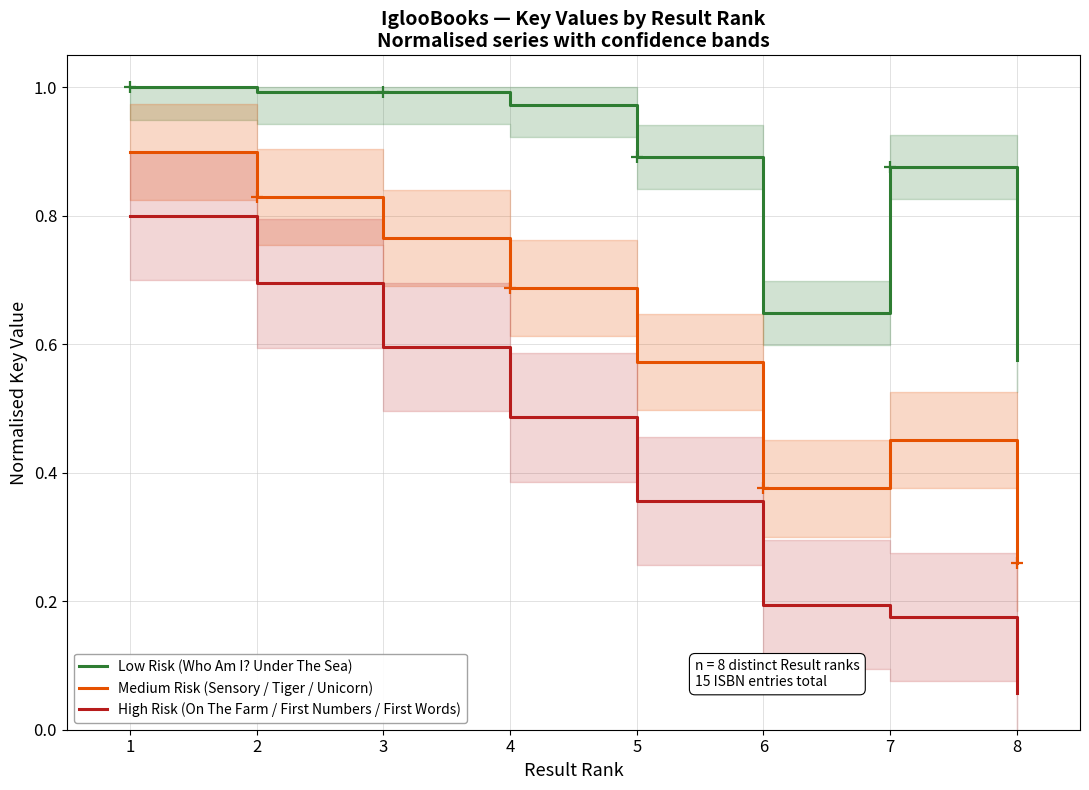

What is the average value of the Medium Risk (Sensory / Tiger / Unicorn) series?

0.6